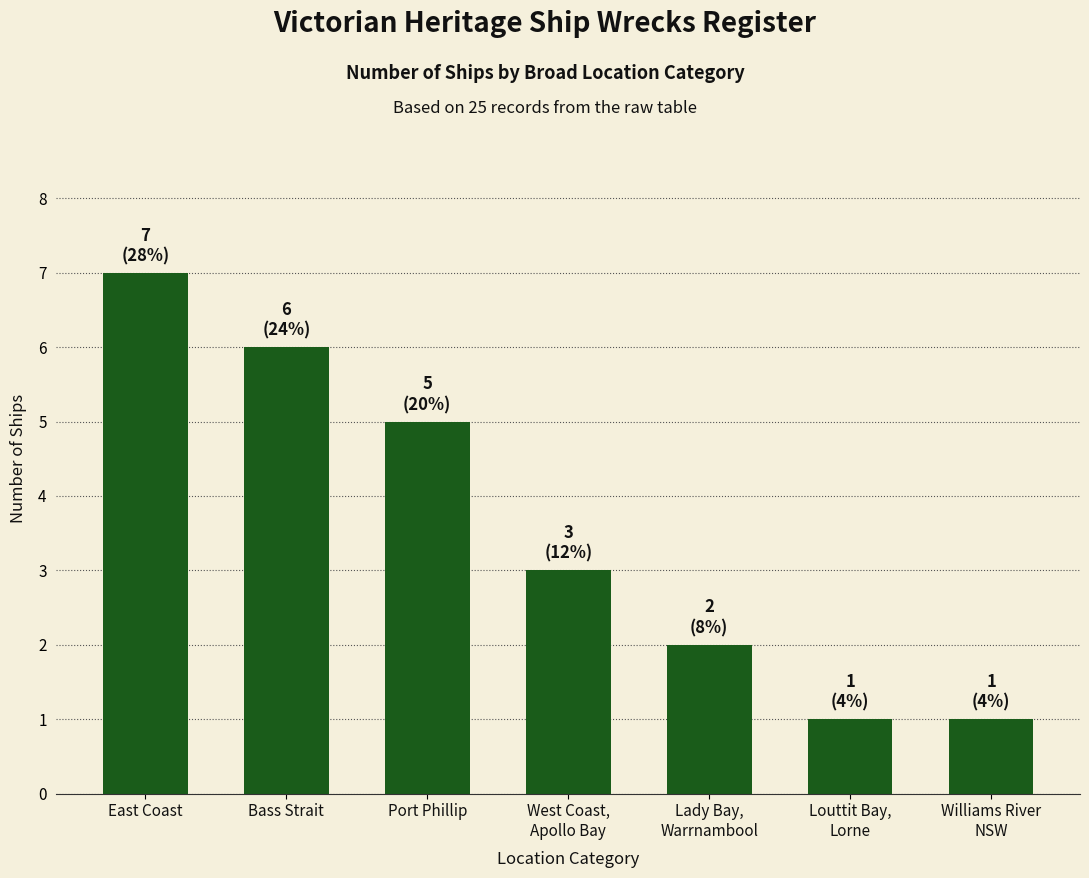

Reading left to right, transcribe all the data shown in this chart.

East Coast=7	Bass Strait=6	Port Phillip=5	West Coast,
Apollo Bay=3	Lady Bay,
Warrnambool=2	Louttit Bay,
Lorne=1	Williams River
NSW=1